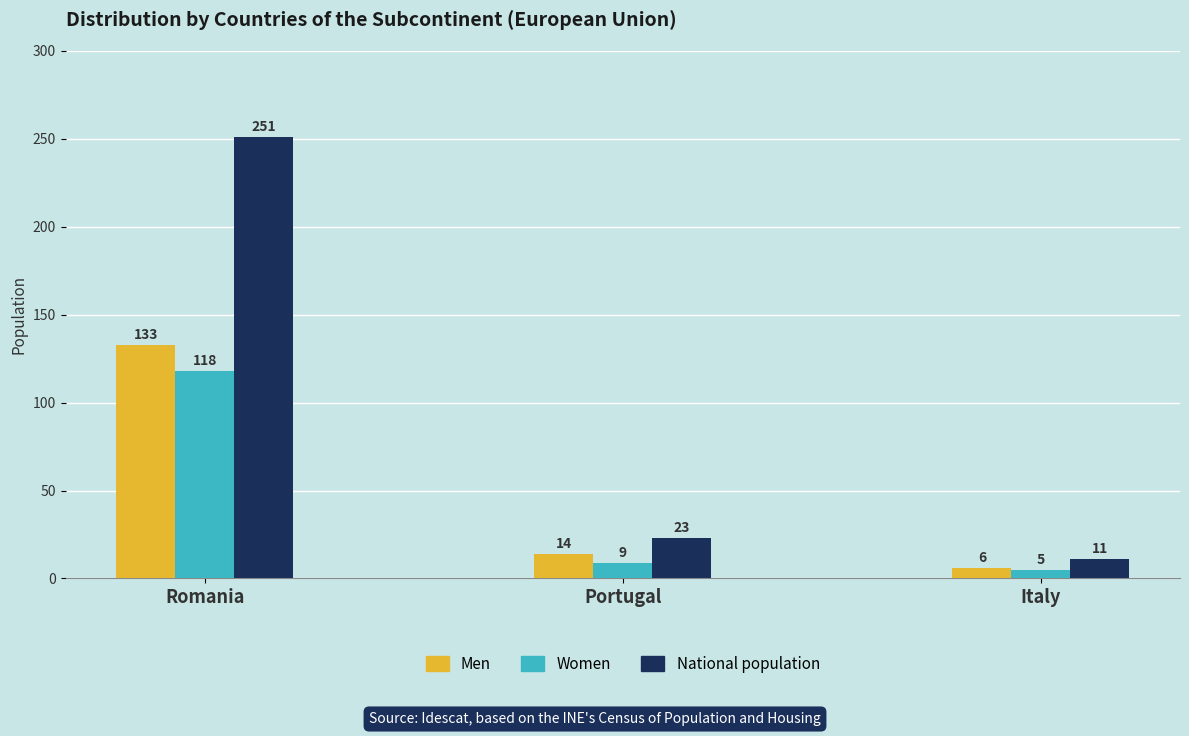

What is the average value of the National population series?

95